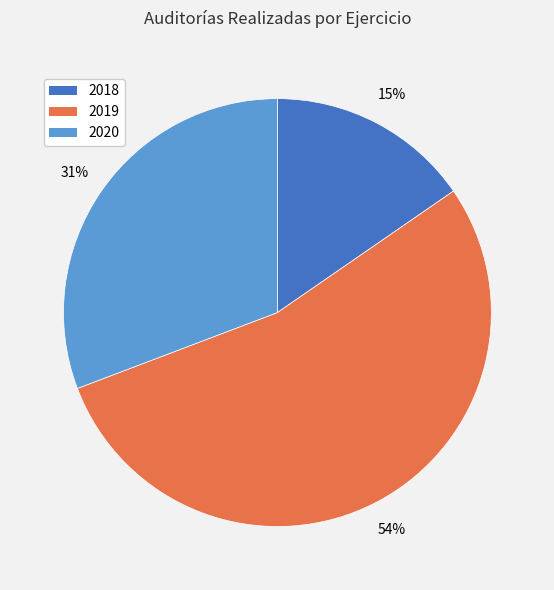

Count the number of slices in the pie.

3